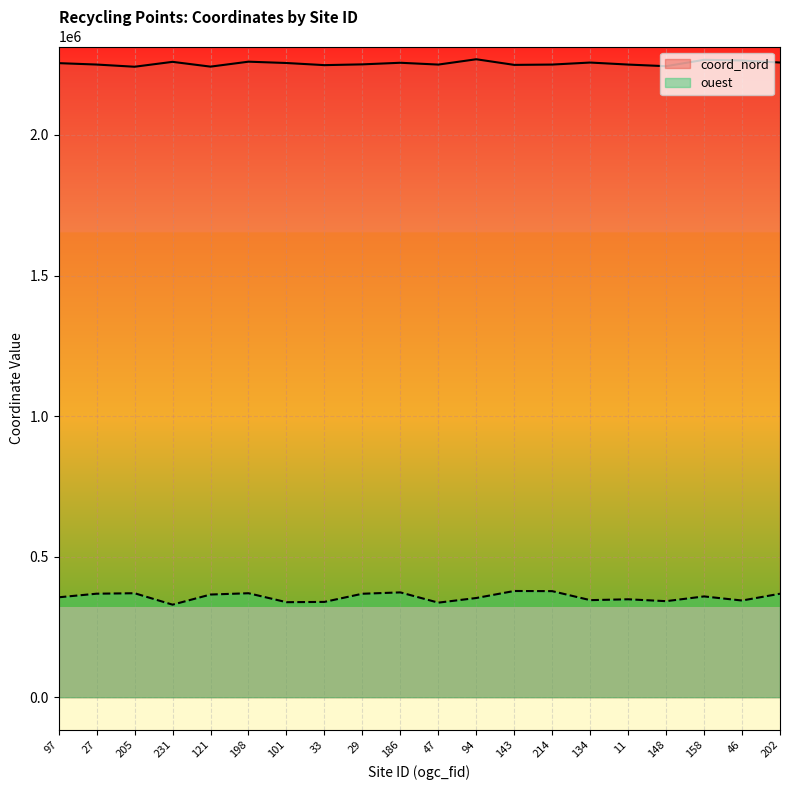

True or false: ouest and coord_nord cross at least once.

False